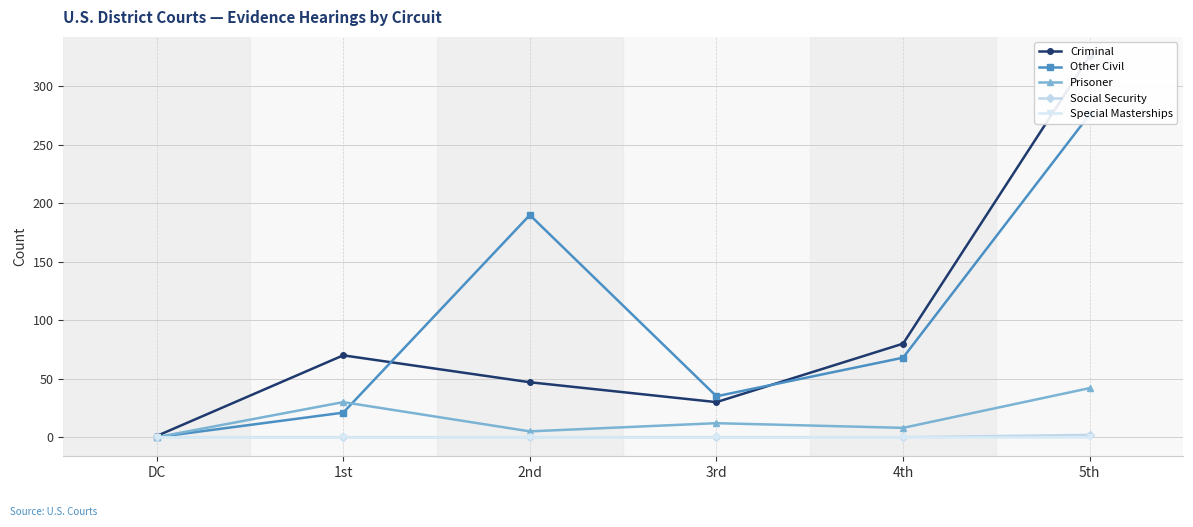

True or false: Criminal and Special Masterships cross at least once.

False